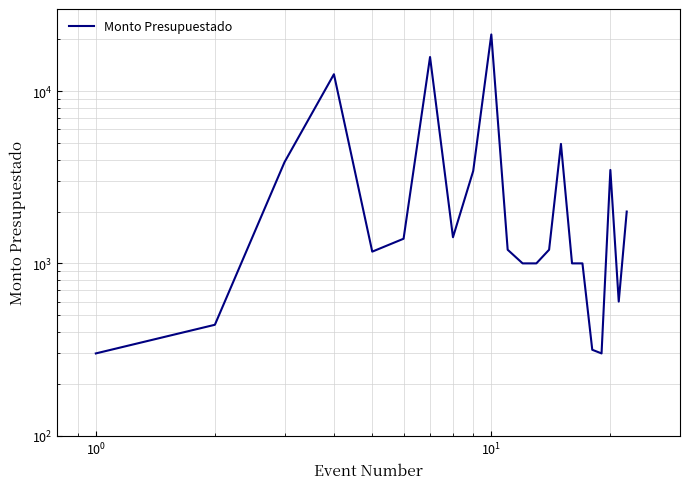

What is the minimum value shown in the chart?

300.0